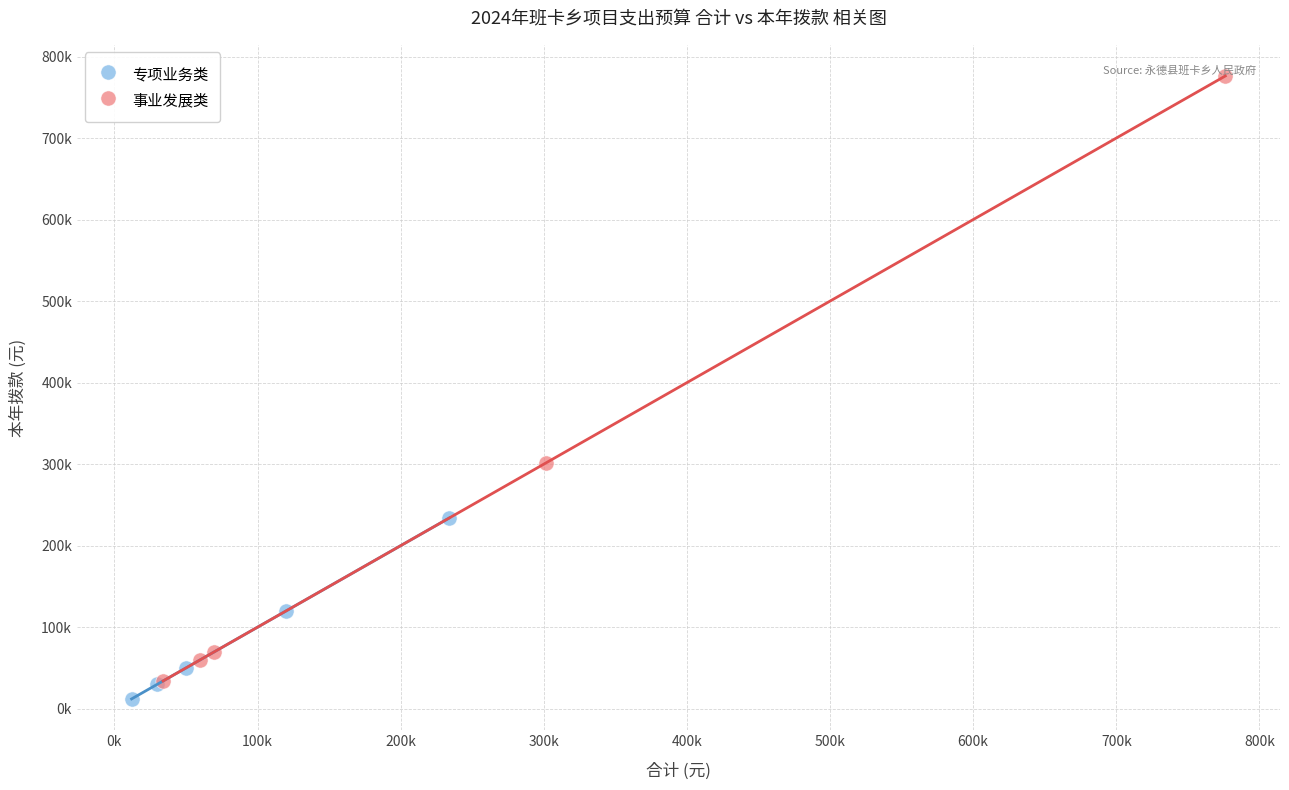

What are all the series names shown in the legend?

专项业务类, 事业发展类